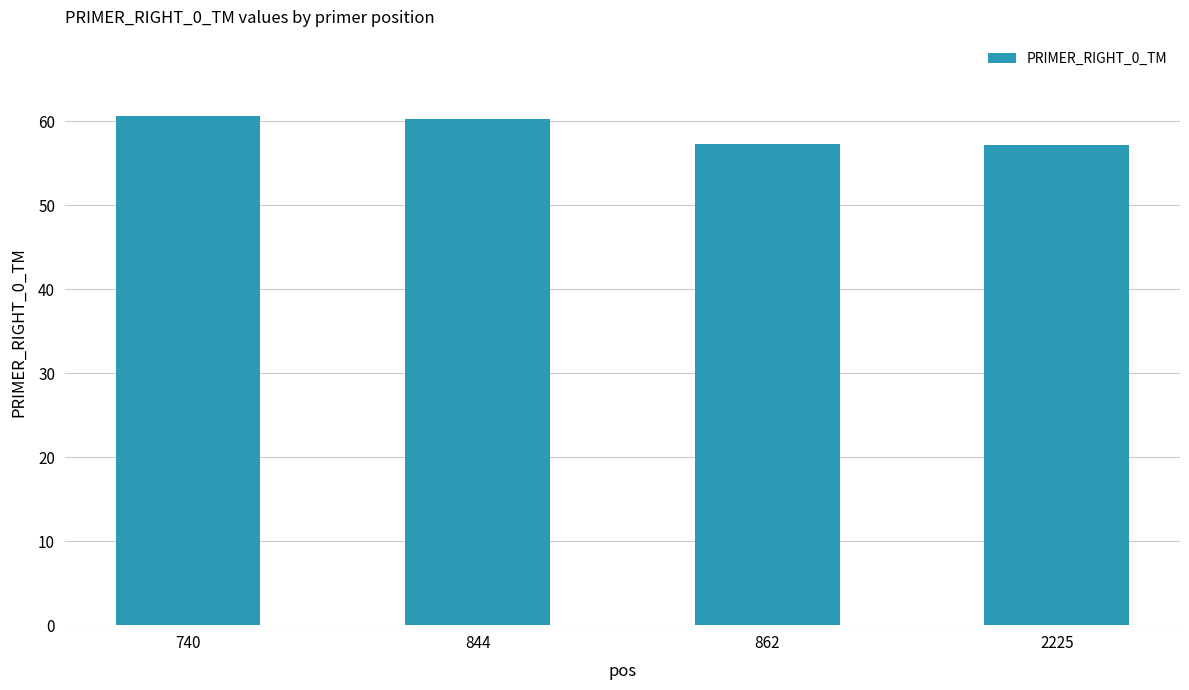

The chart shows a value of 60.6 at 740. True or false?

True